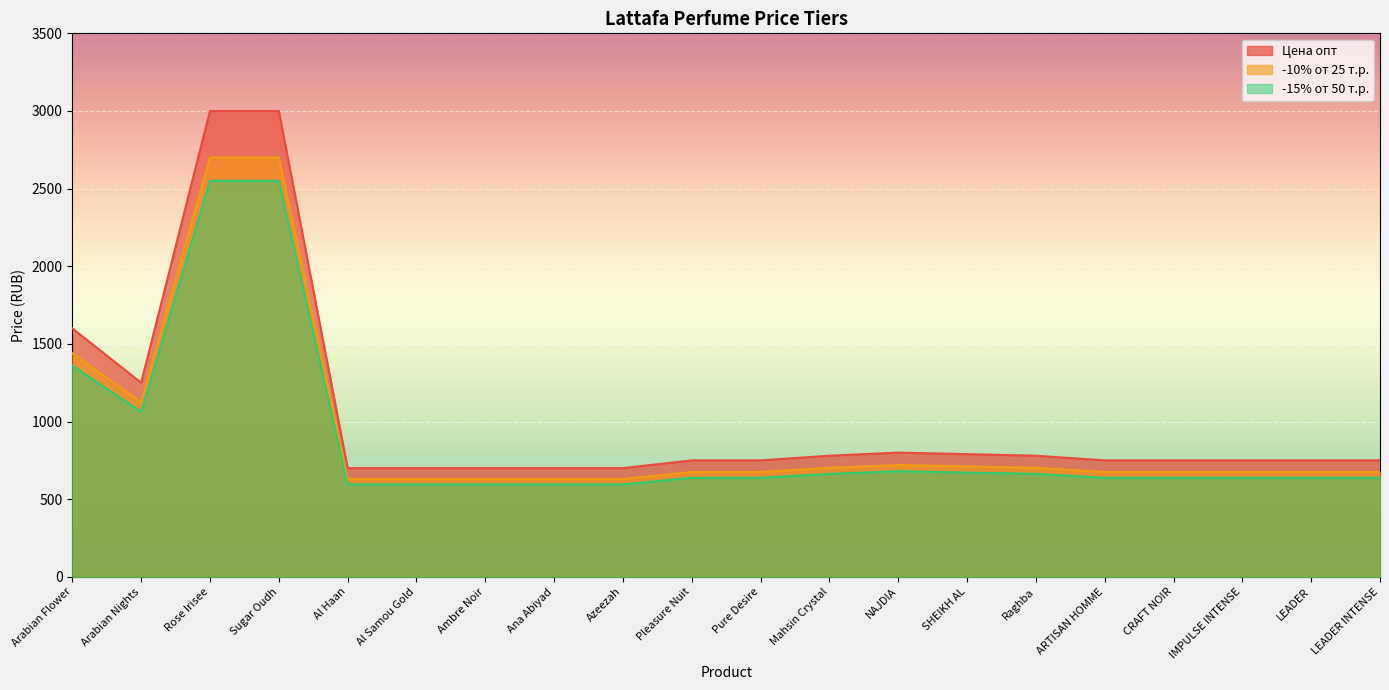

The -10% от 25 т.р. series shows 187.8 at SHEIKH AL. True or false?

False